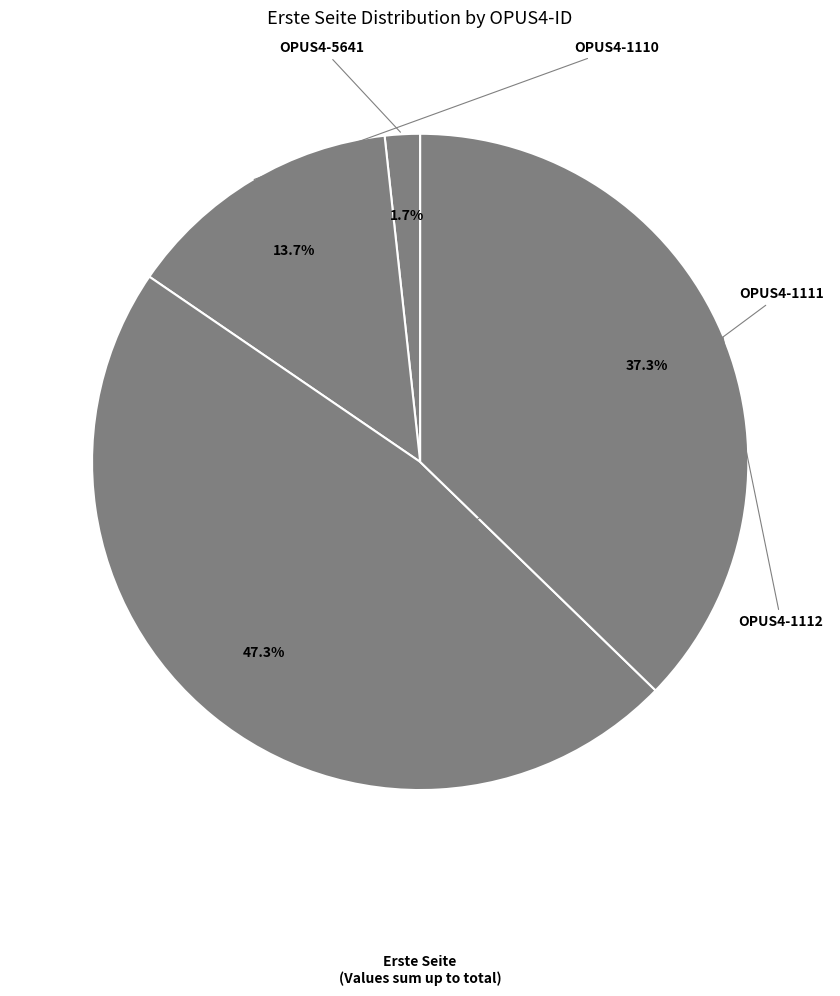

Count the number of slices in the pie.

4